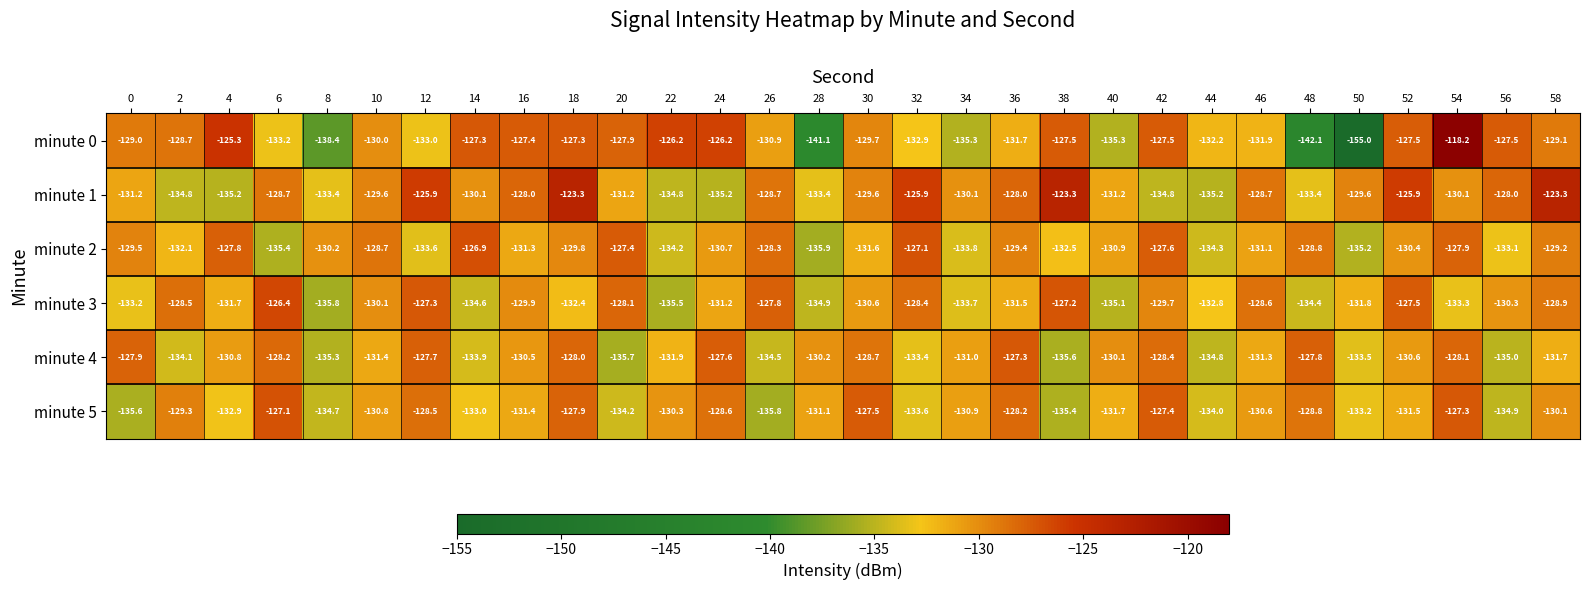

What value does the minute 4 series have at 50?

-133.5